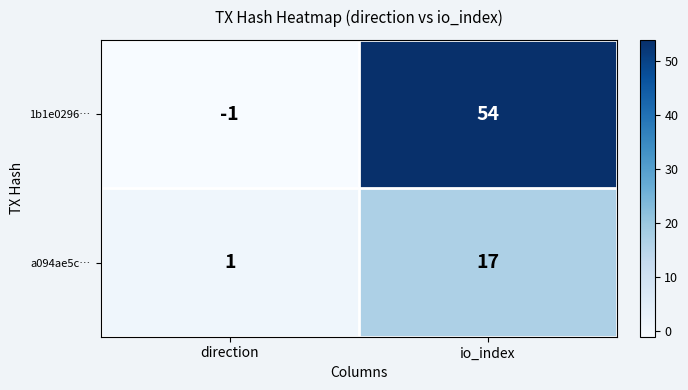

At which label is 1b1e0296… closest to 26?

direction